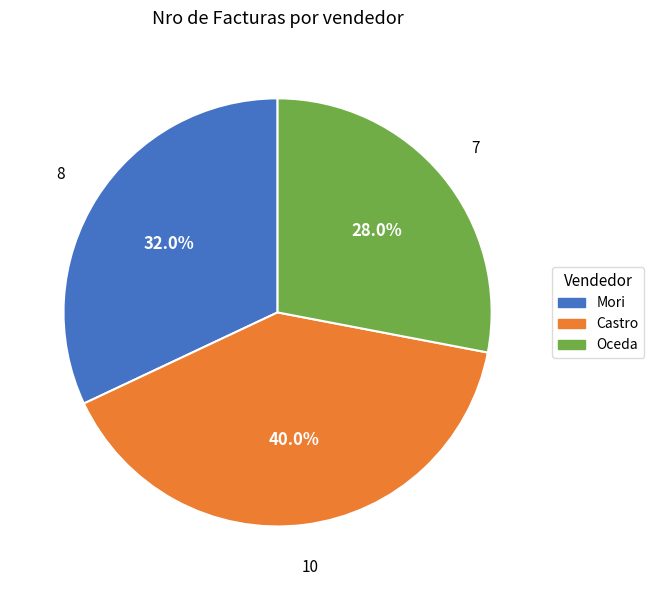

How much of the chart is everything except Oceda?

72.0%